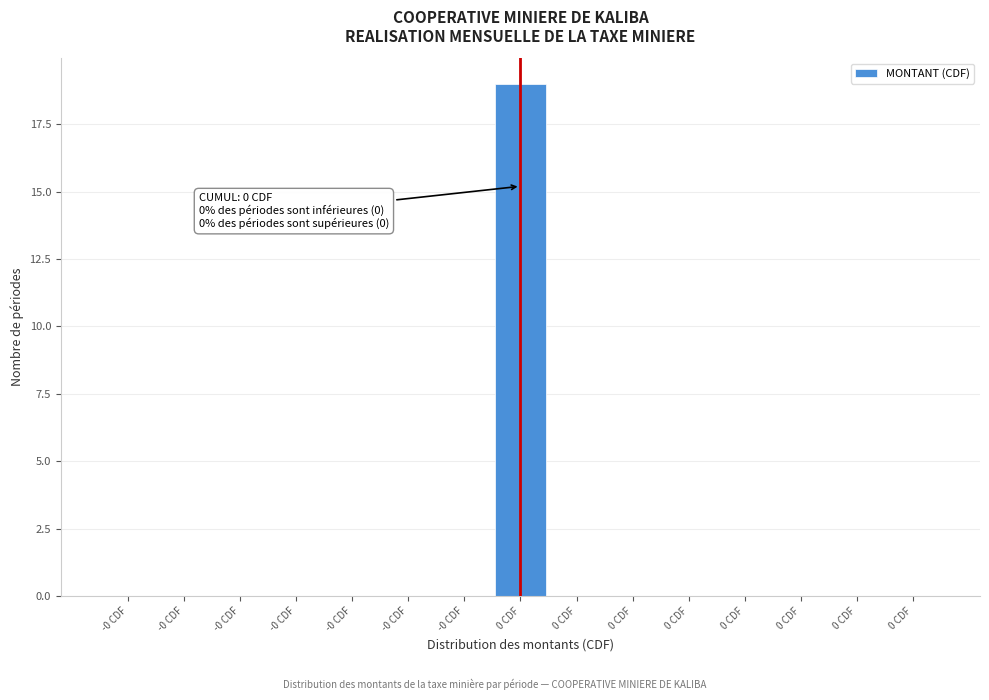

Count the number of data series in this chart.

1